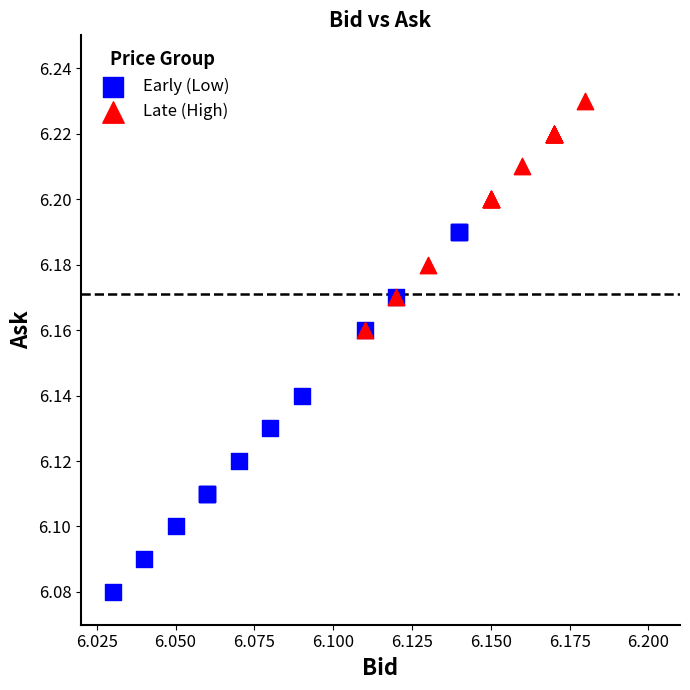

Which series contains the lowest Y value?

Early (Low)